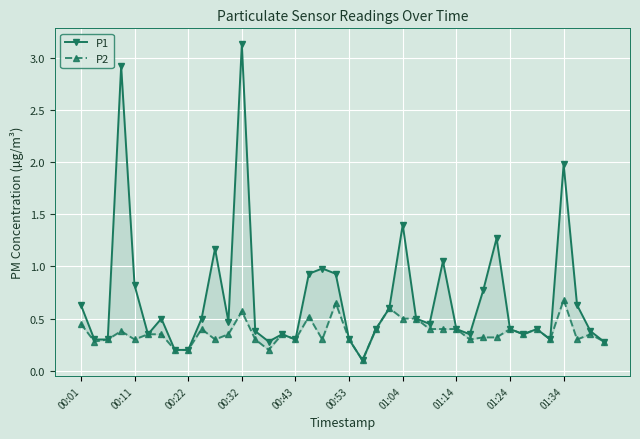

Count the P2 values in the range 0 to 1.

40